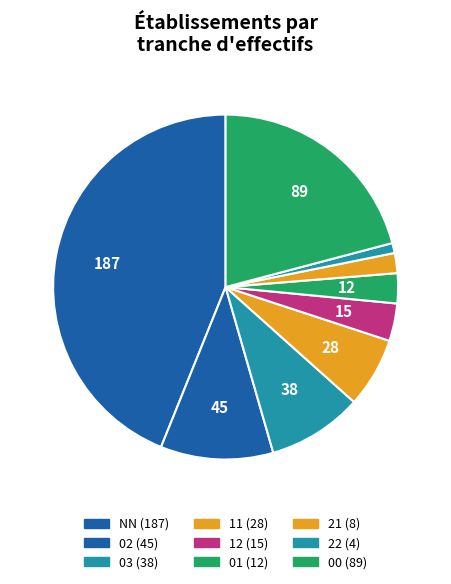

Rank the categories by value from lowest to highest.

22, 21, 01, 12, 11, 03, 02, 00, NN